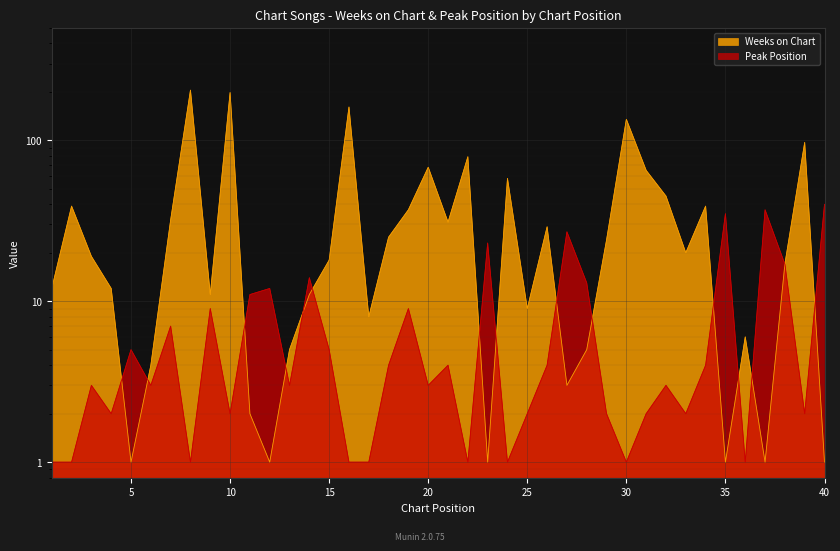

How many intersections are there between Peak Position and Weeks on Chart?

14